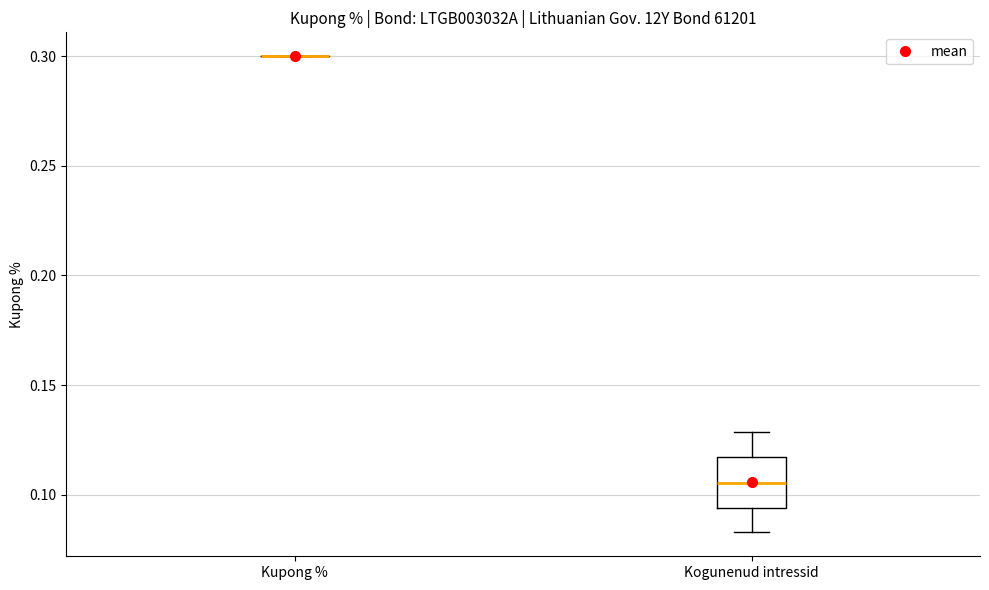

Where is the upper edge of the box for Kogunenud intressid on the y-axis? The values are not printed on the chart, so give them approximately, as read against the axis.

0.115